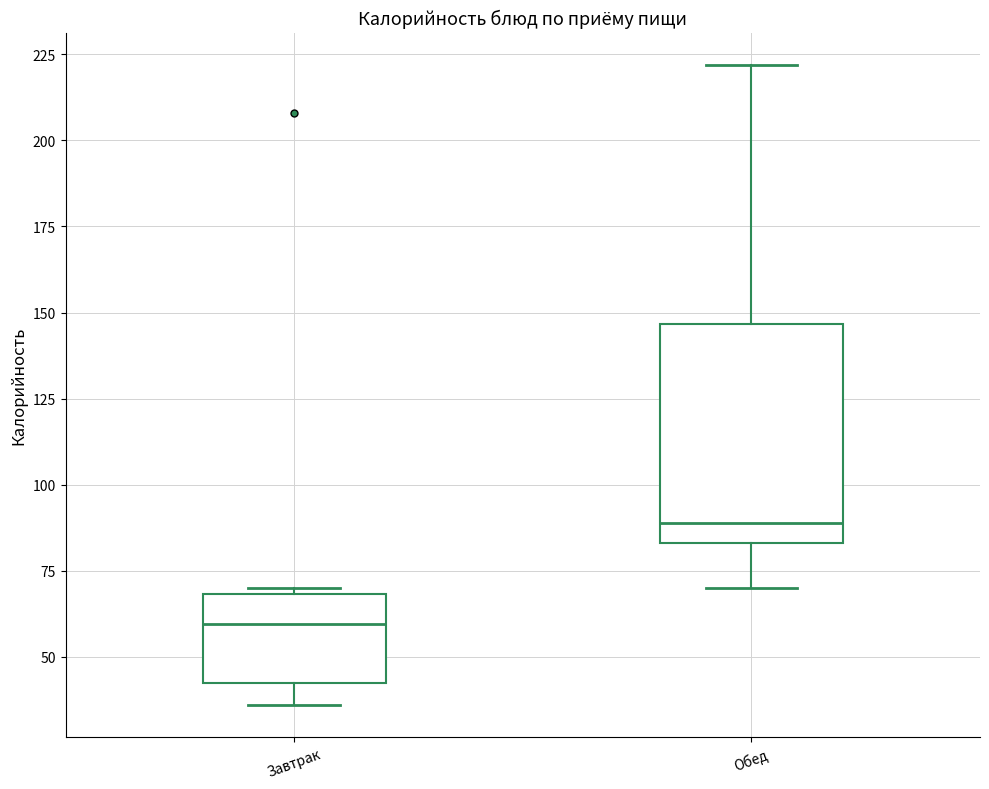

Reading left to right, read every box against the y-axis: the position of its median line, the range the box covers, and the ends of its whiskers. The values are not printed on the chart, so give them approximately, as read against the axis.

Завтрак: median 60, box 45 to 70, whiskers 35 to 70 (just above the box's upper edge)
Обед: median 90, box 85 to 145, whiskers 70 to 220